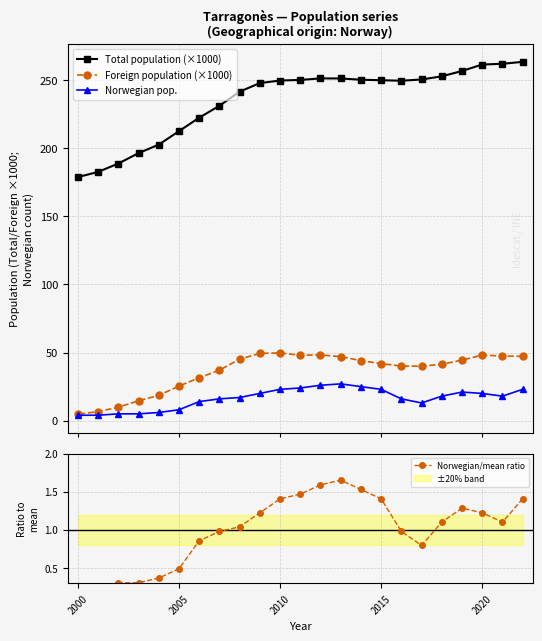

What is the highest value of the Norwegian pop. series?

27.0